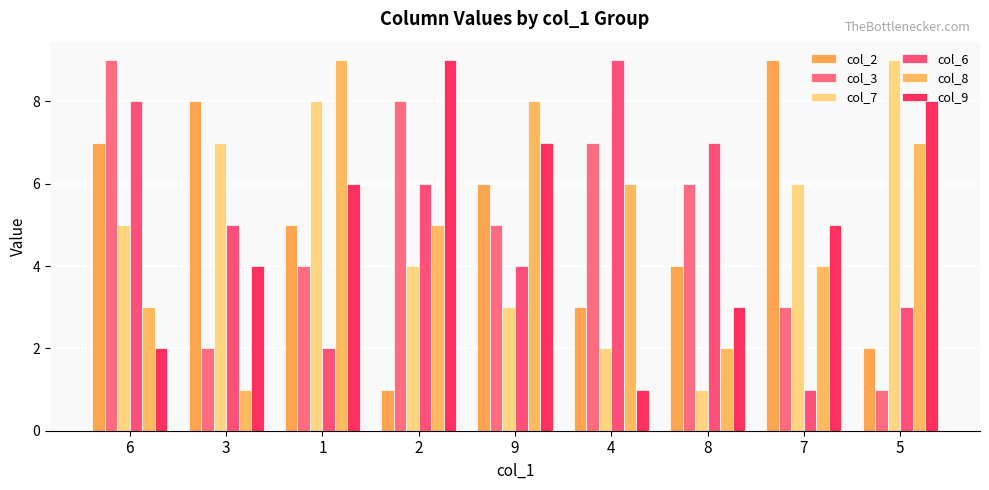

At how many categories does at least one series exceed 5?

9